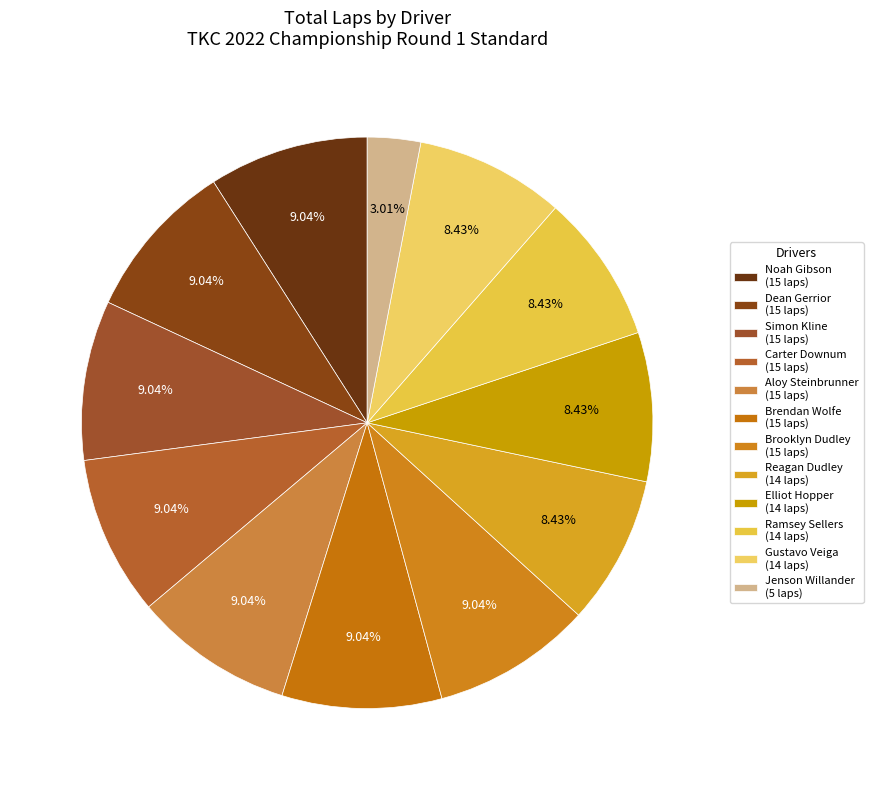

Which category has the smallest portion of the pie?

Jenson Willander (5 laps)